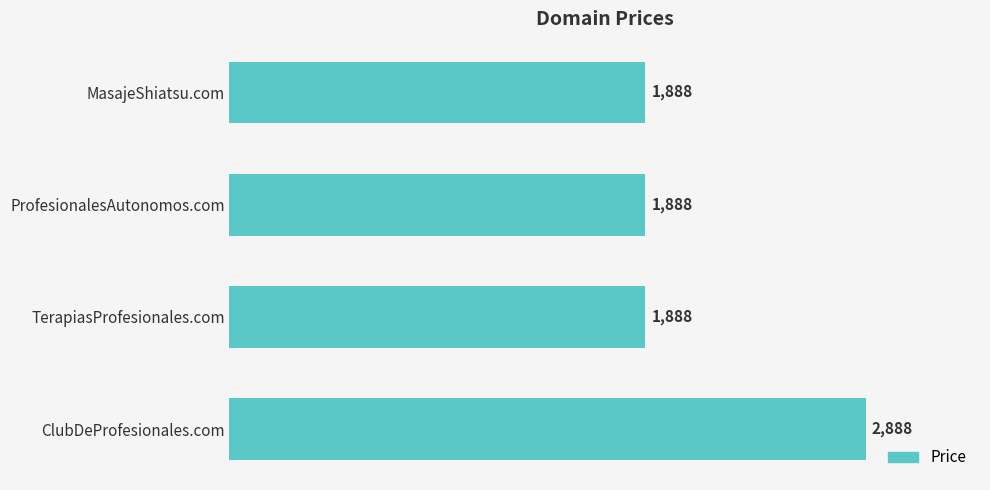

The value at ClubDeProfesionales.com is 2888. True or false?

True